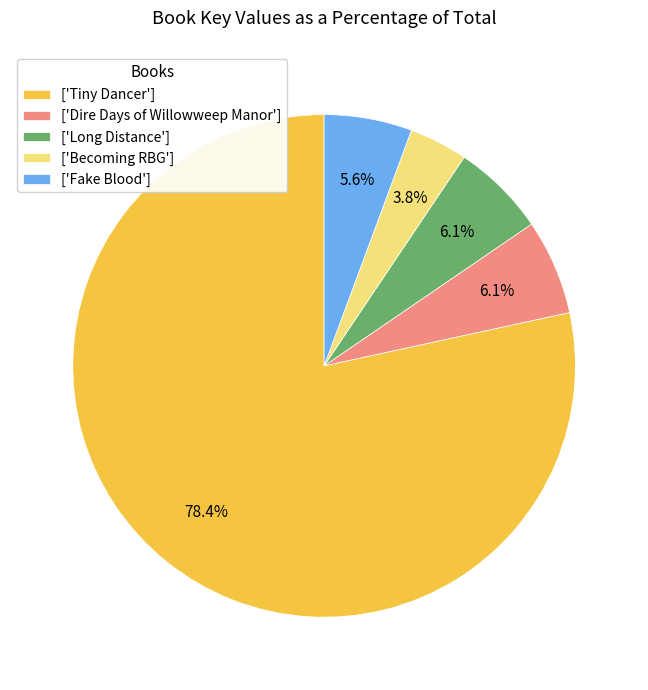

What is the smallest slice in the pie chart?

['Becoming RBG']